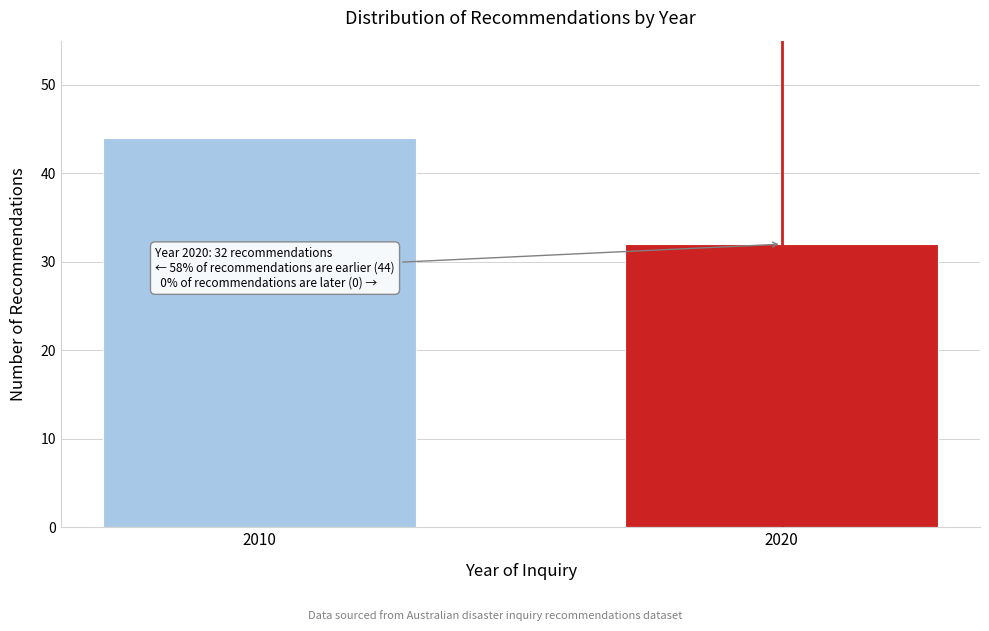

Reading left to right, extract all data points from this chart.

44	32